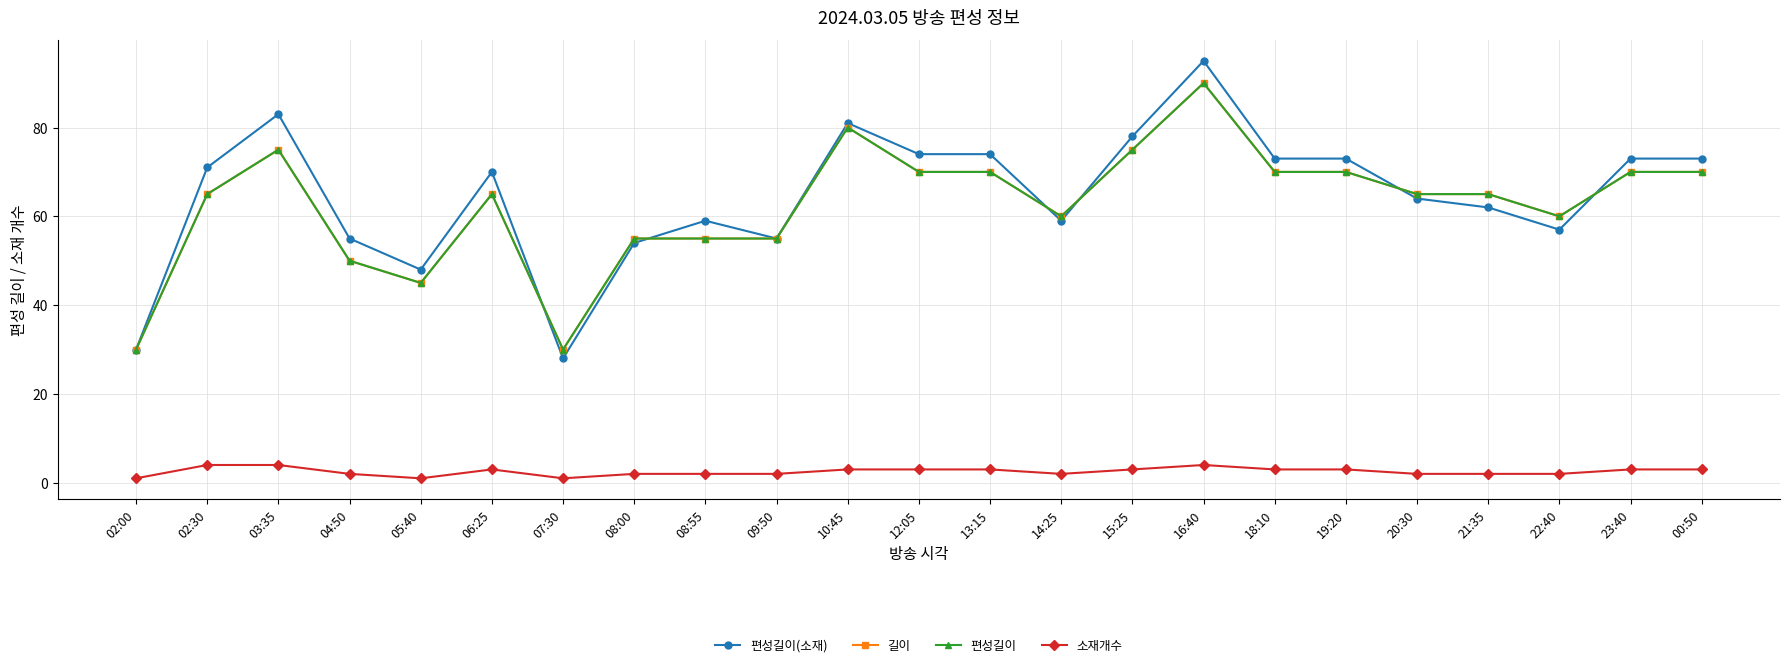

How many 소재개수 values are between 2 and 3?

17